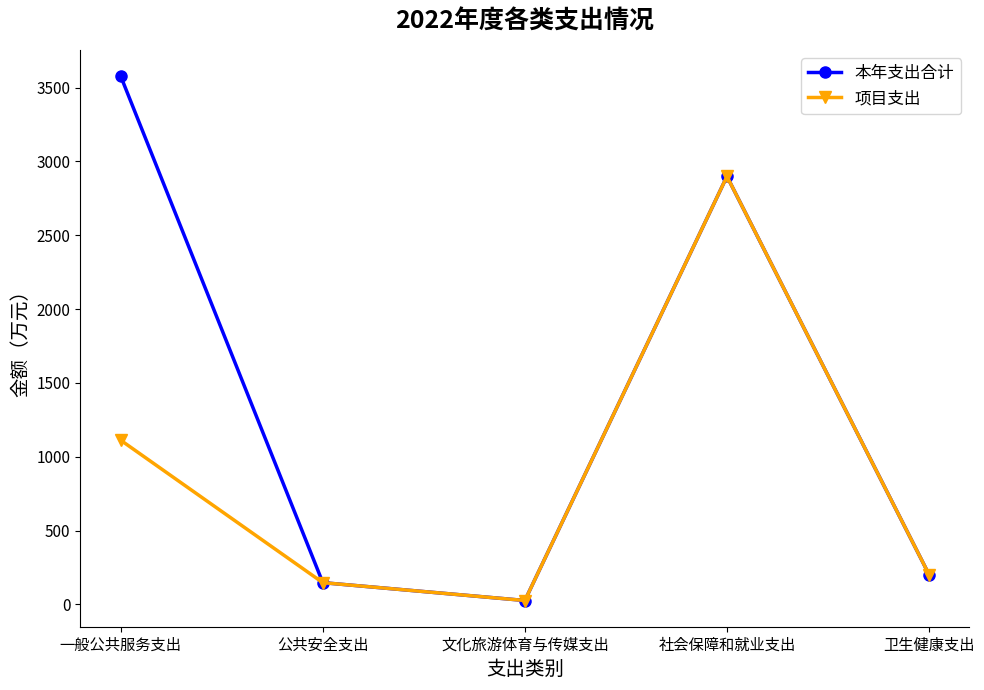

Rank the series by their average value, from lowest to highest.

项目支出, 本年支出合计